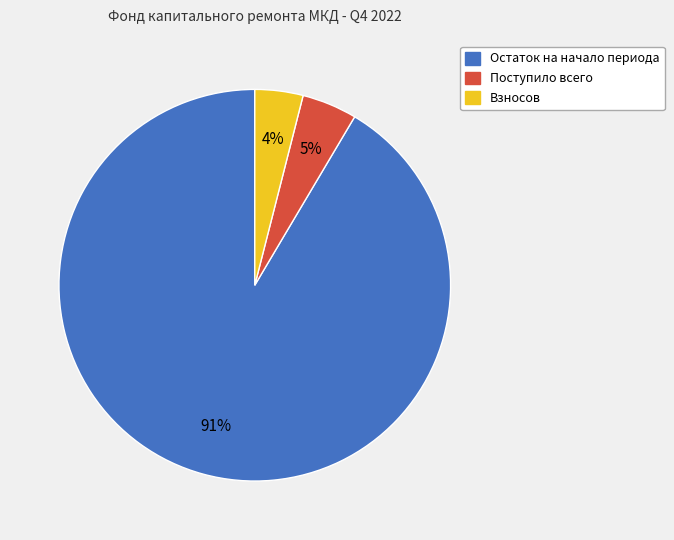

Between Взносов and Поступило всего, which is larger?

Поступило всего